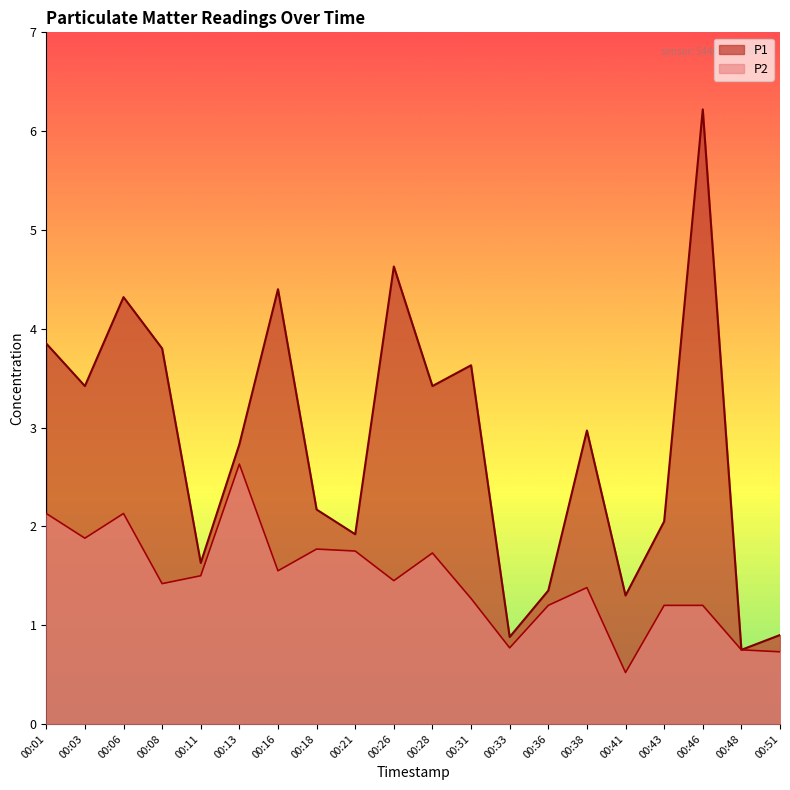

Which has a higher value, 00:41 or 00:26?

00:26